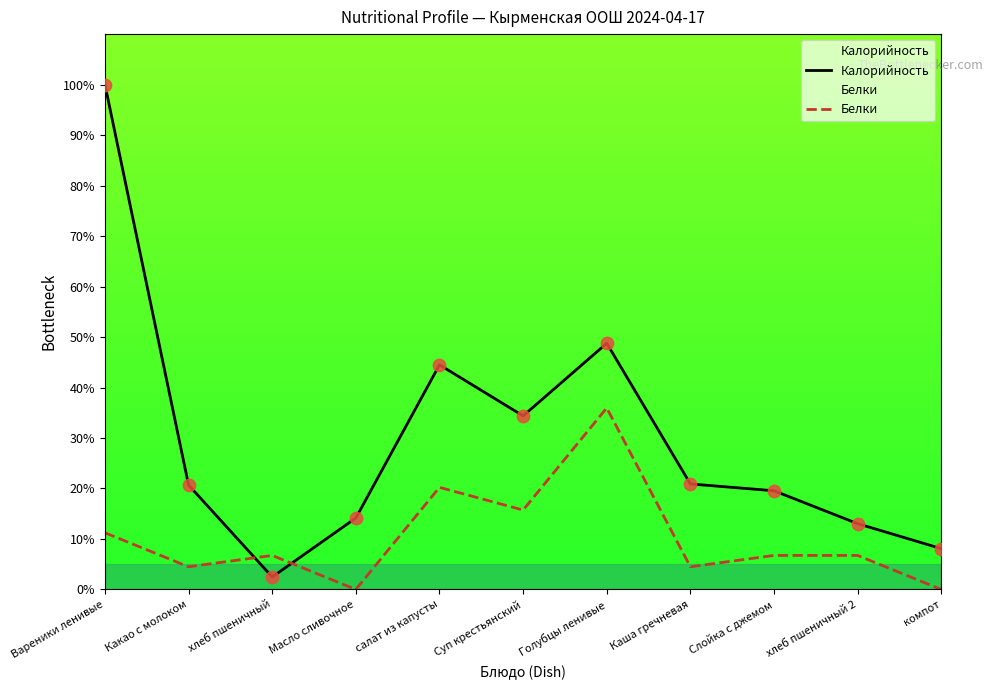

What is the total value across all series at Масло сливочное?

14.2